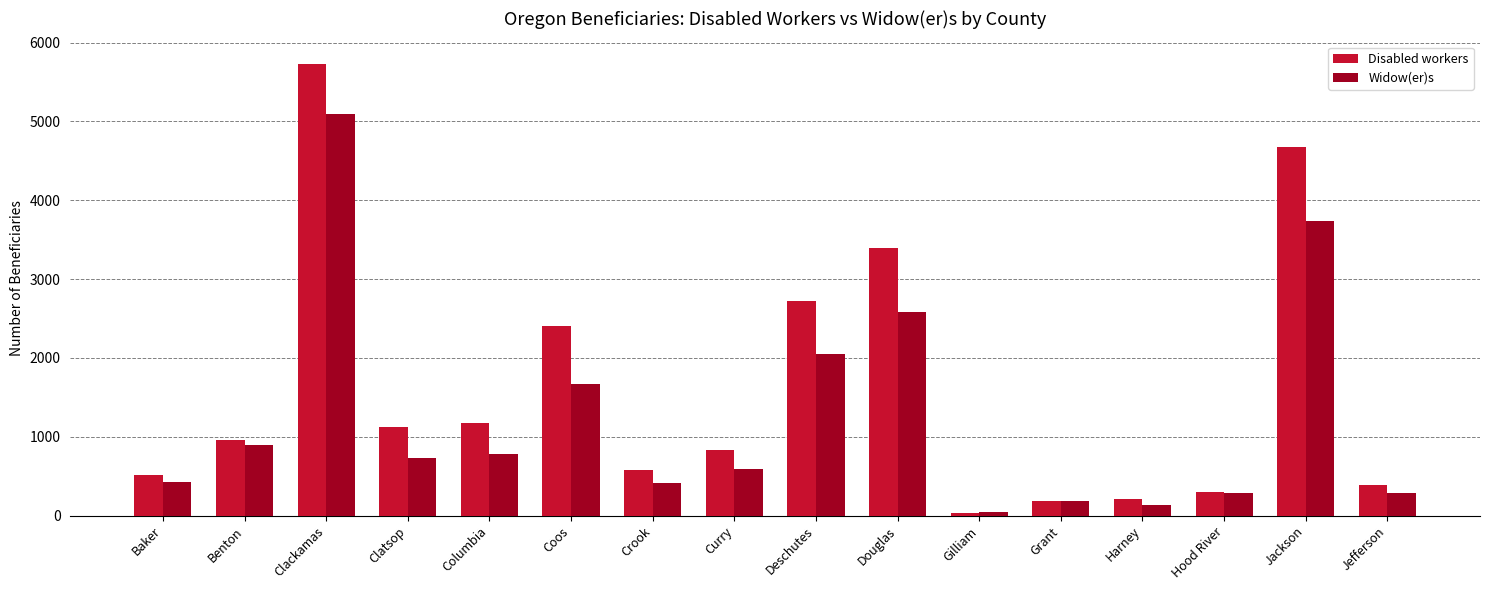

What is the value of the Widow(er)s bar at the 6th from the left?

1665